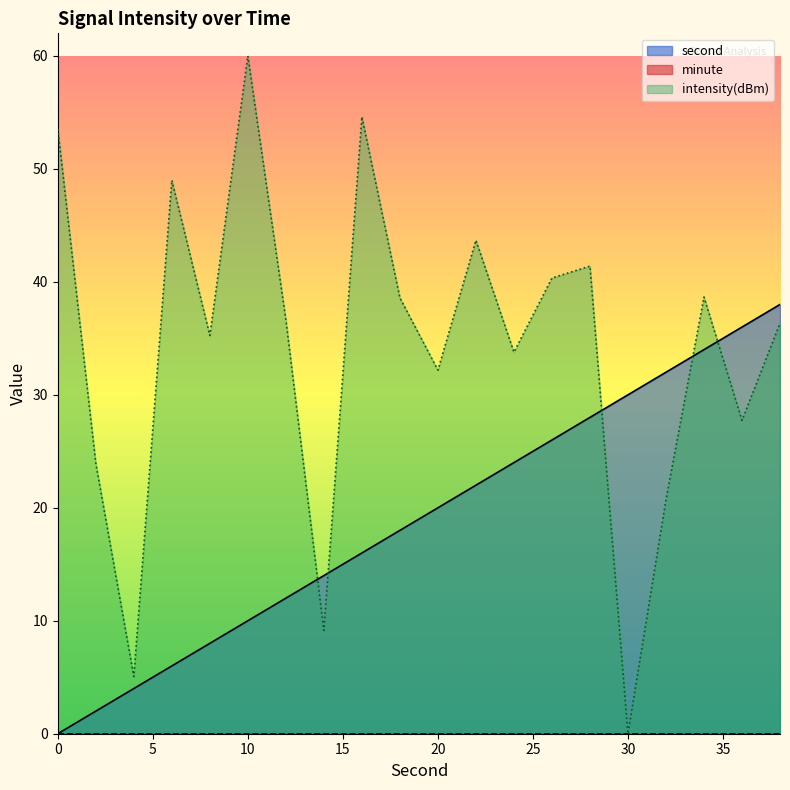

Which series has the widest spread of values?

intensity(dBm)